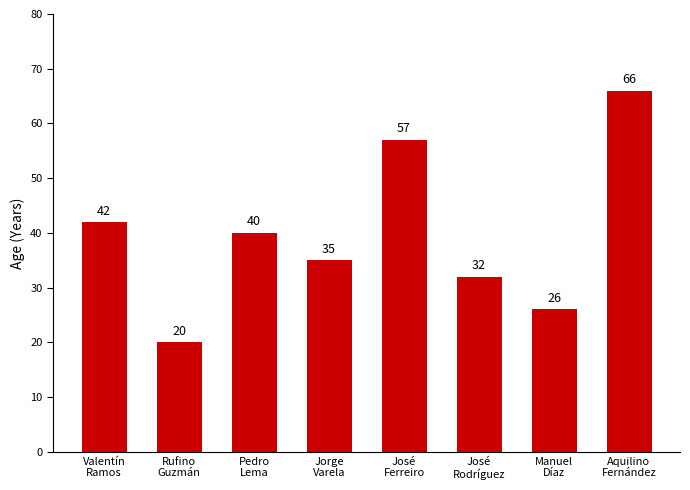

Approximately how many times larger is the value at José
Rodríguez compared to José
Ferreiro?

0.6